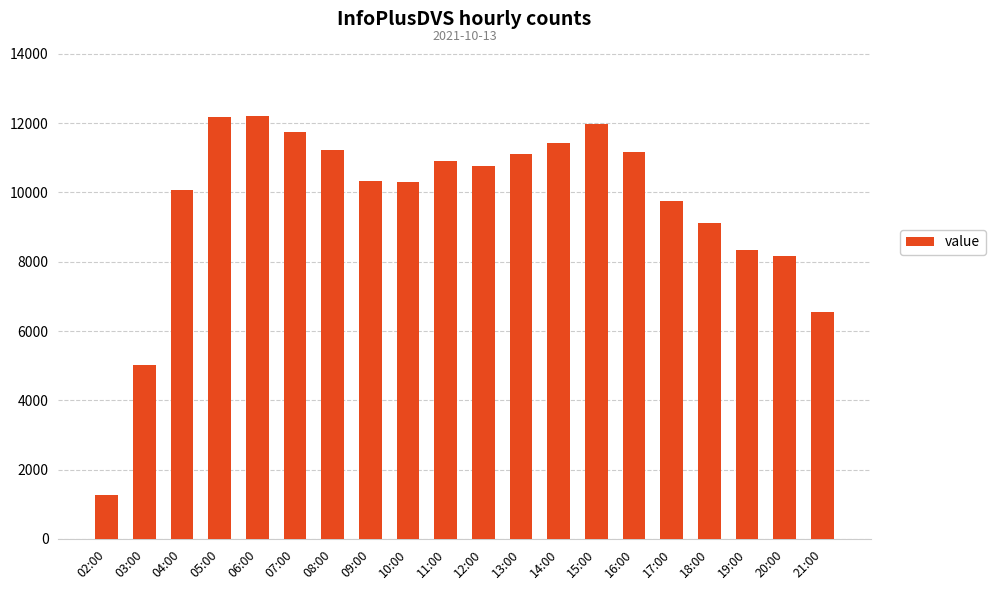

What value does the data have at 17:00, to the nearest 50?

9750